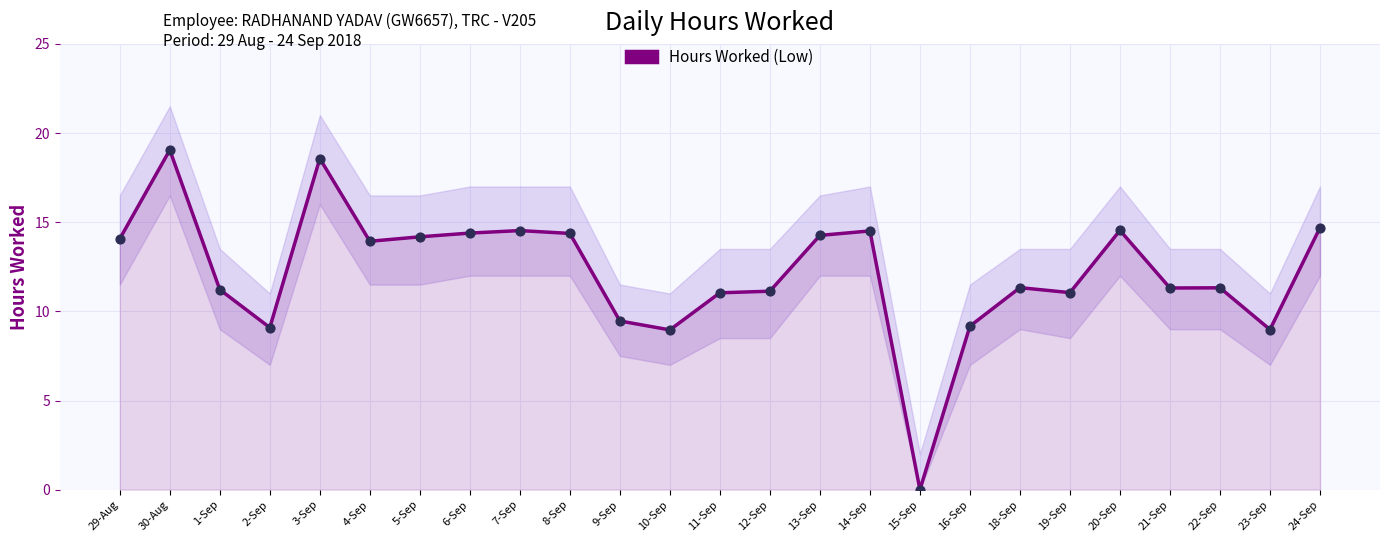

Which has a higher value, 23-Sep or 16-Sep?

16-Sep